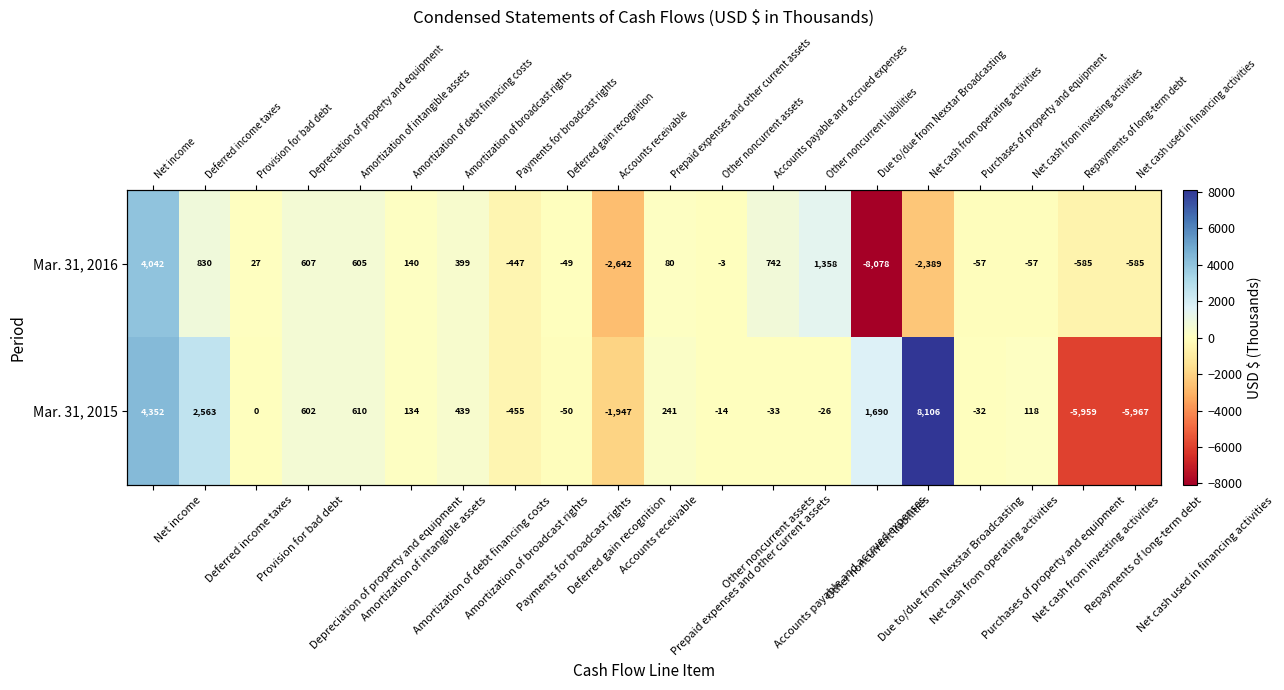

At which category does the chart reach its minimum across all series?

Due to/due from Nexstar Broadcasting